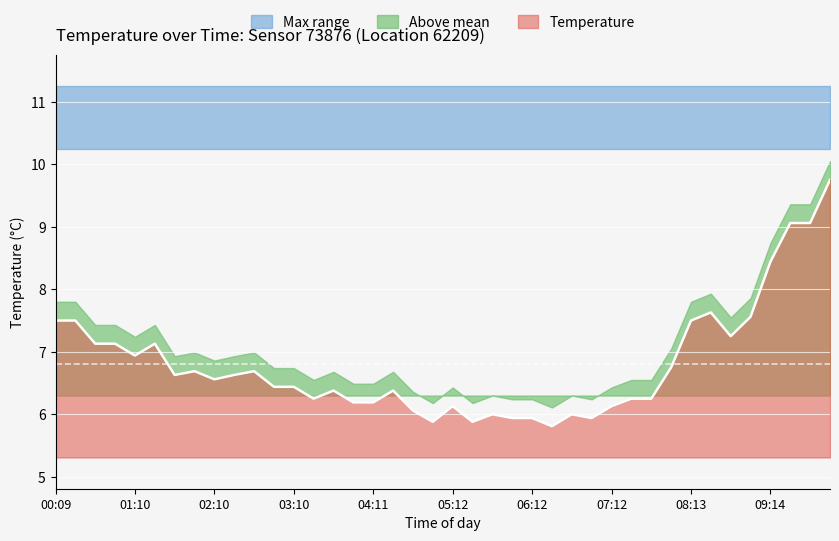

Which category has the lowest value across all series?

06:27